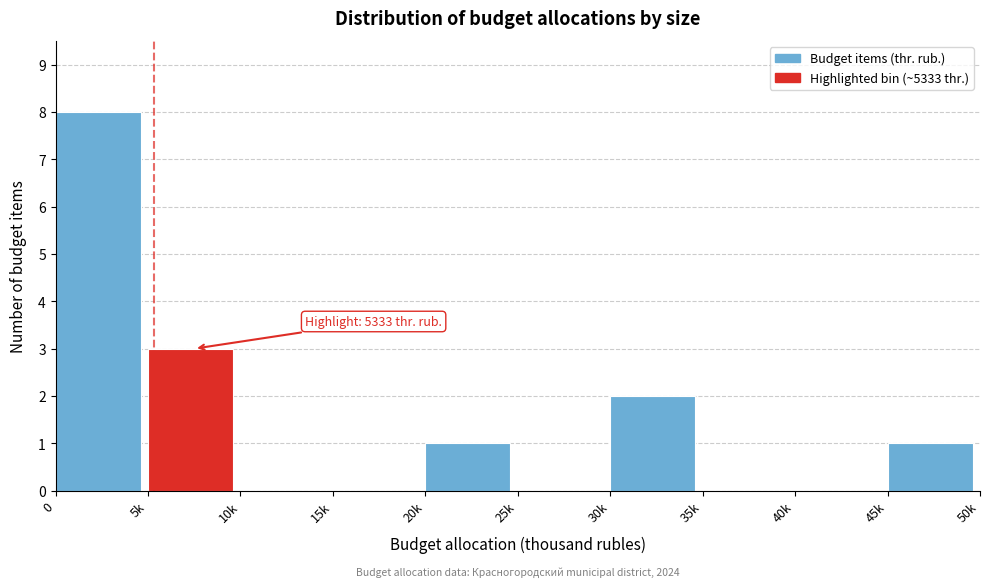

Reading right to left, list all the values displayed in this chart.

45k=1	40k=0	35k=0	30k=2	25k=0	20k=1	15k=0	10k=0	5k=3	0=8